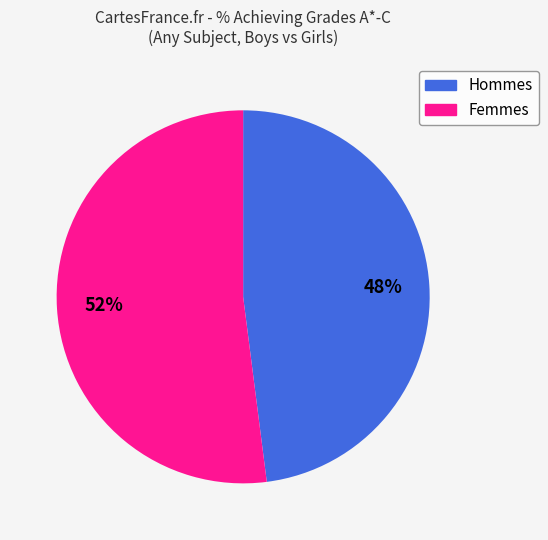

Is there any slice that represents more than half of the pie?

Yes